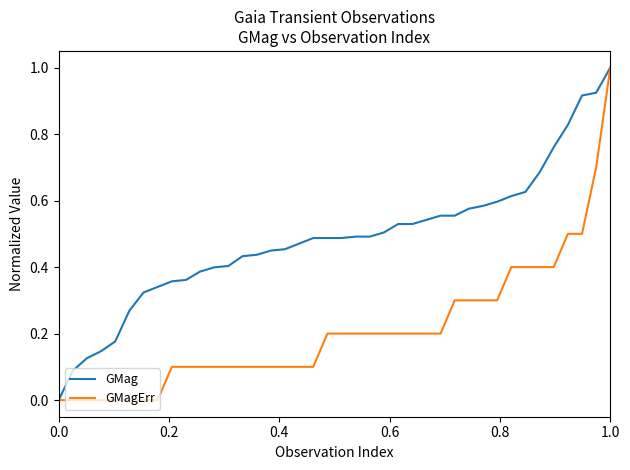

Which series has the largest total across all categories?

GMag